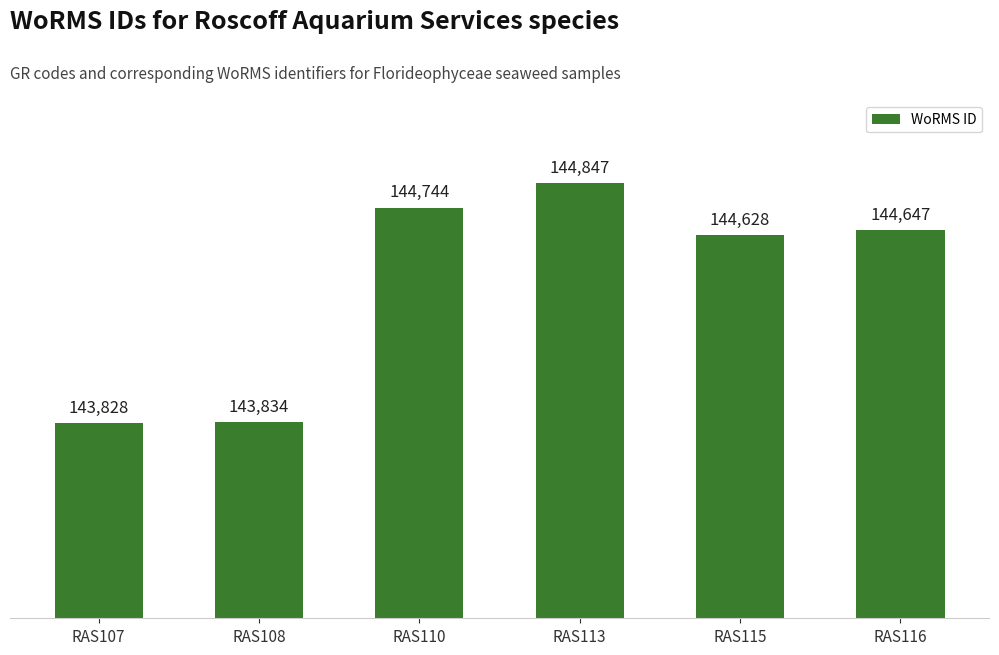

The value at RAS108 is 143834. True or false?

True